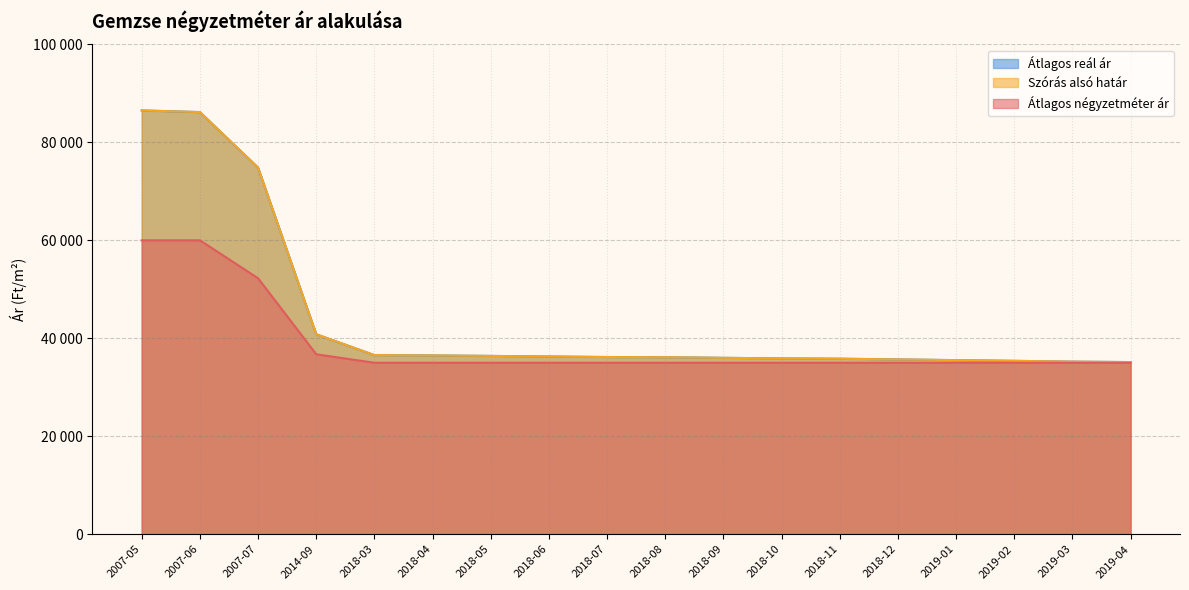

What is the sum of all Szórás alsó határ values?

791097